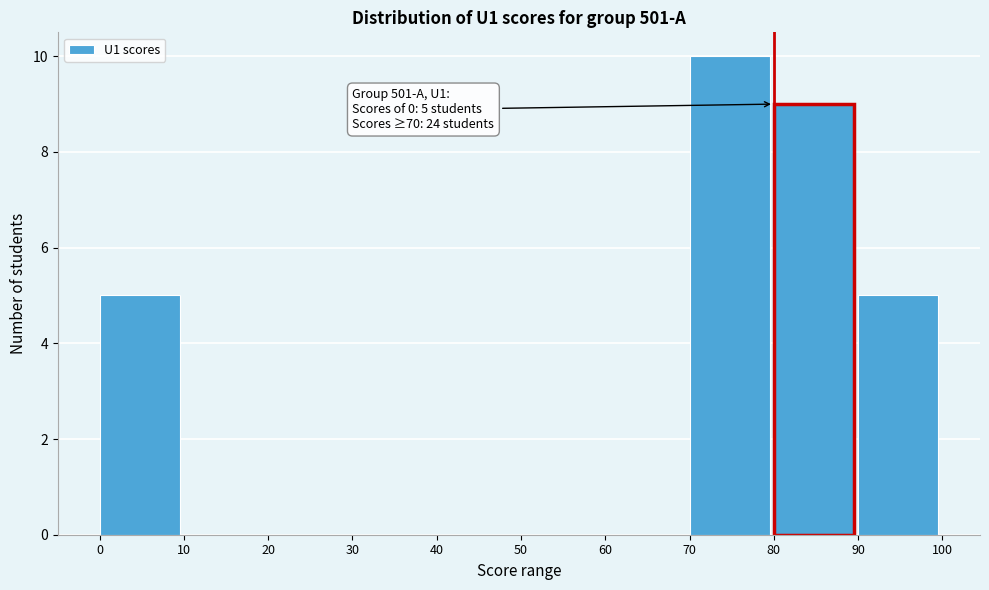

Which range on the x-axis has the tallest bar?

70 to 80